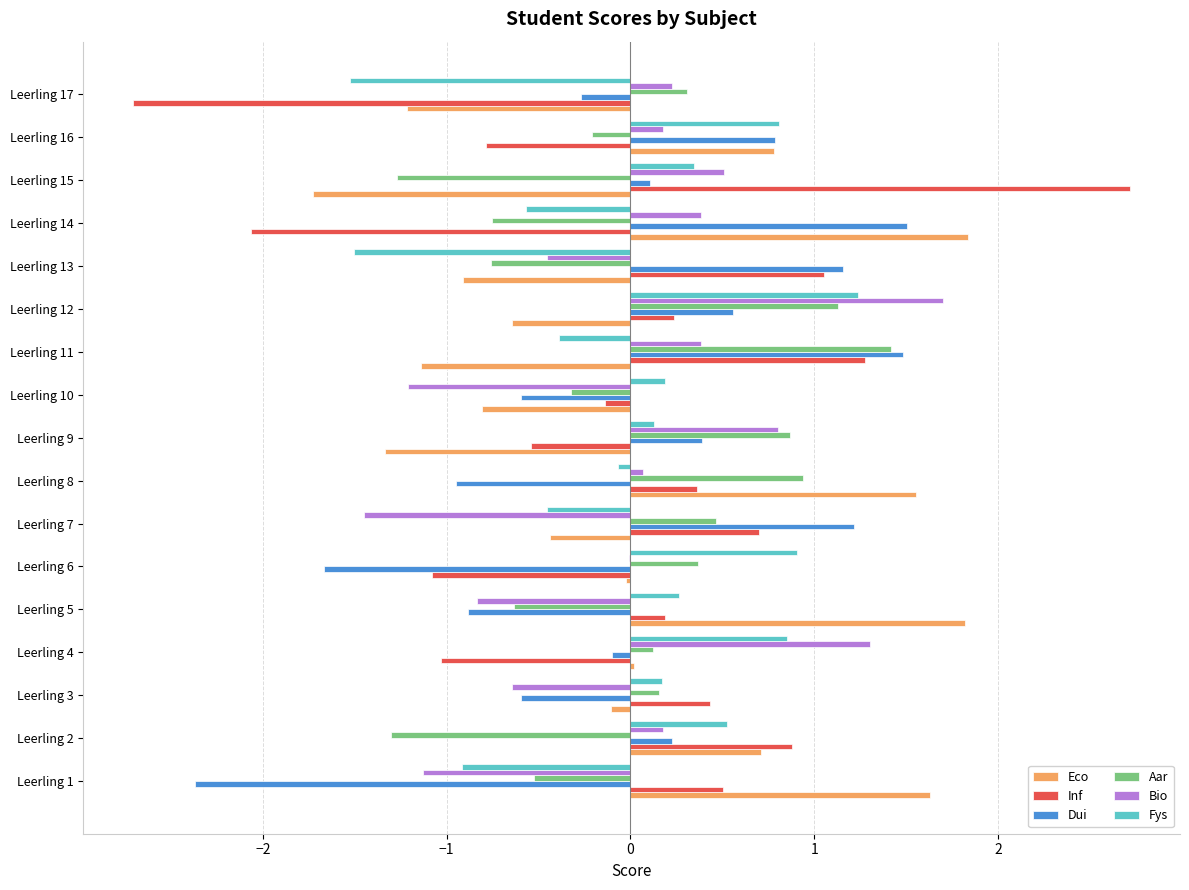

Is it true that Inf equals -1.6 at Leerling 6?

False